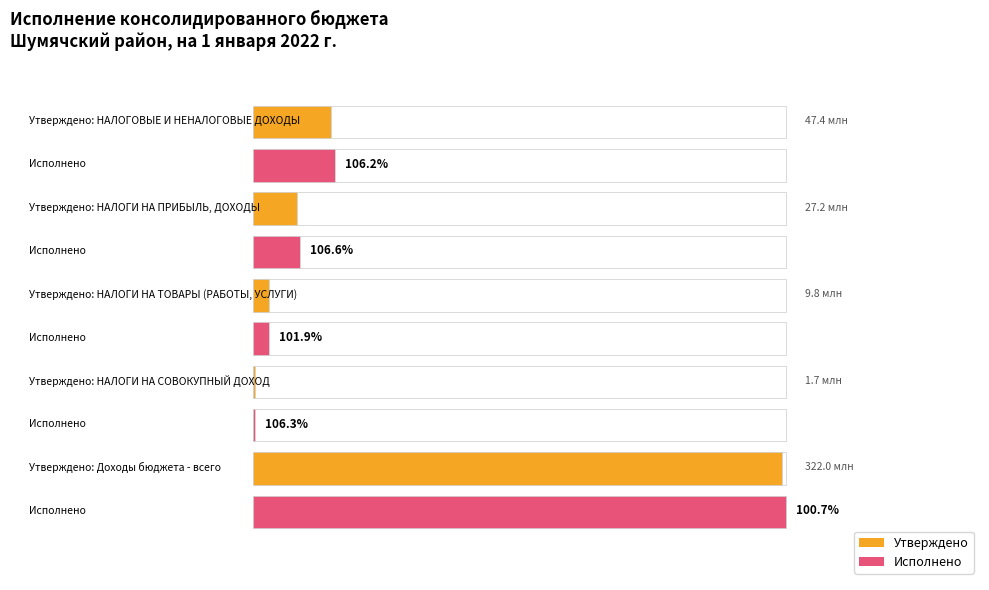

What is the difference between the highest and lowest values at 2?

188629.5